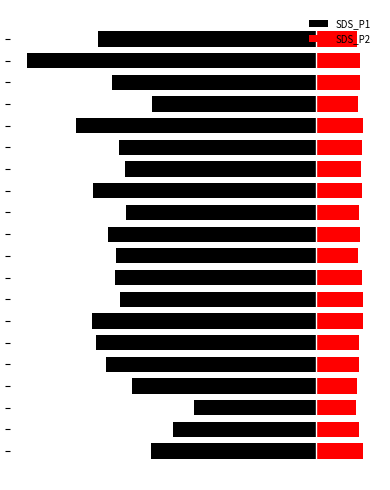

The value of SDS_P1 at 11 is -21.8. True or false?

False